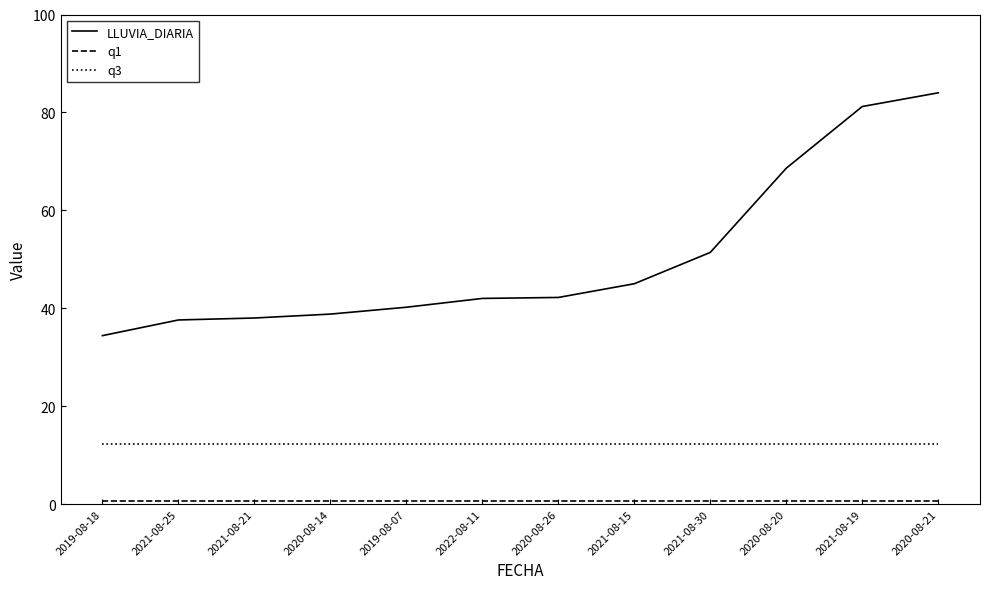

At which label does LLUVIA_DIARIA reach its peak?

2020-08-21